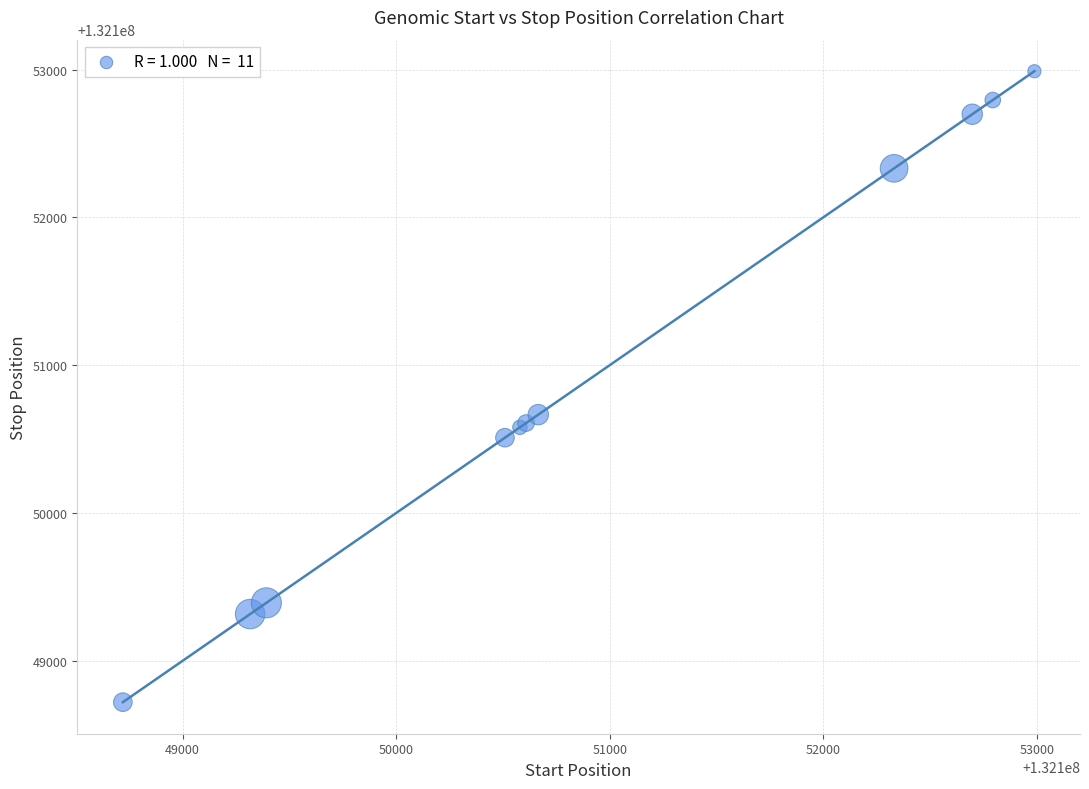

What Y value in the scatter plot is closest to 132150855?

132150666